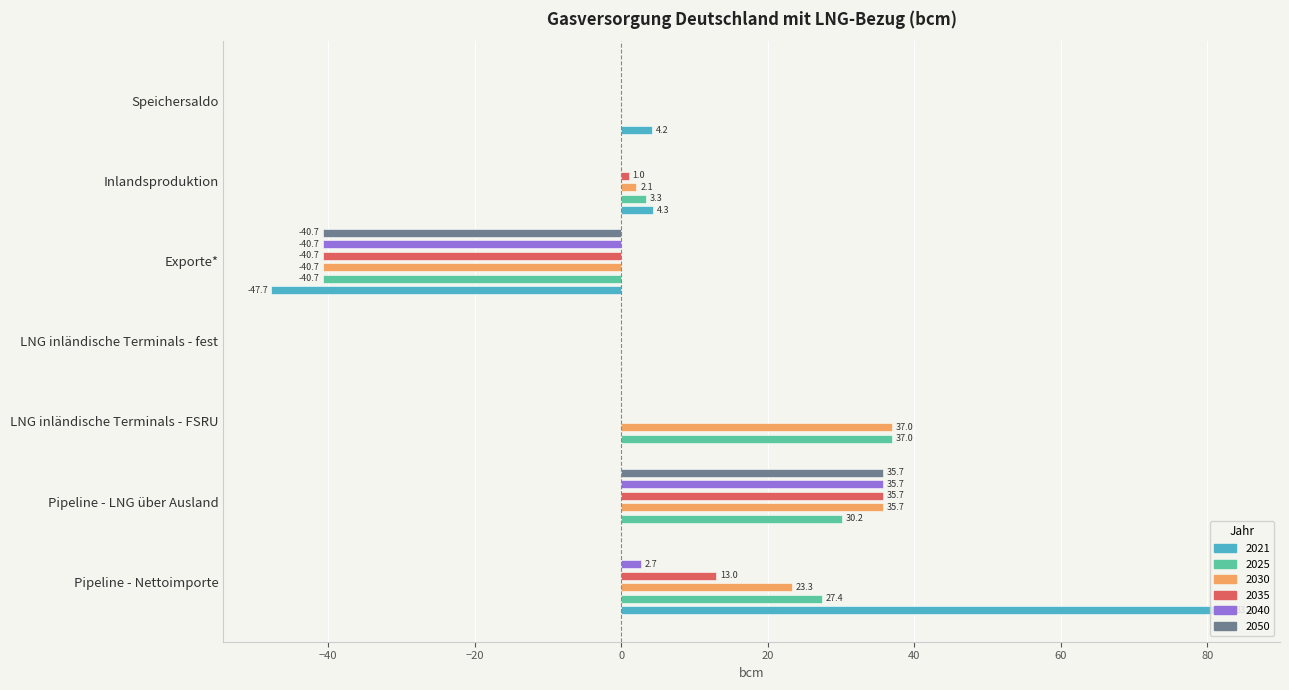

Count the number of data series in this chart.

6